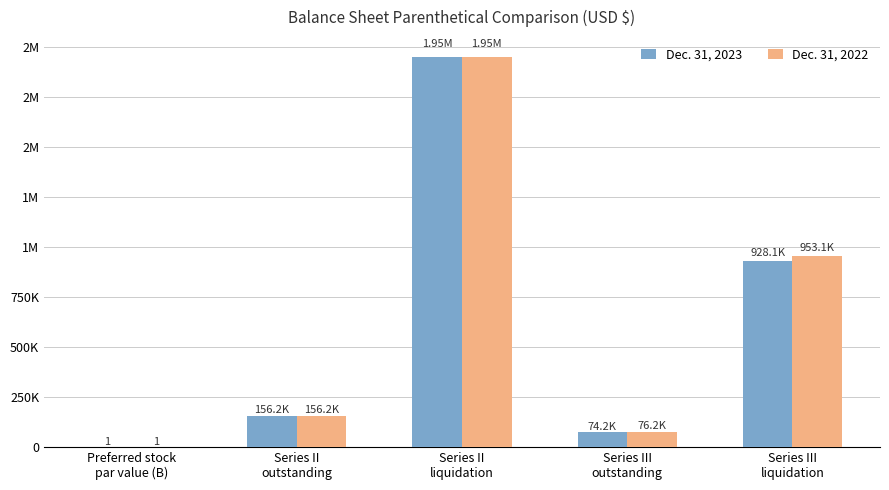

What are all the series names shown in the legend?

Dec. 31, 2023, Dec. 31, 2022